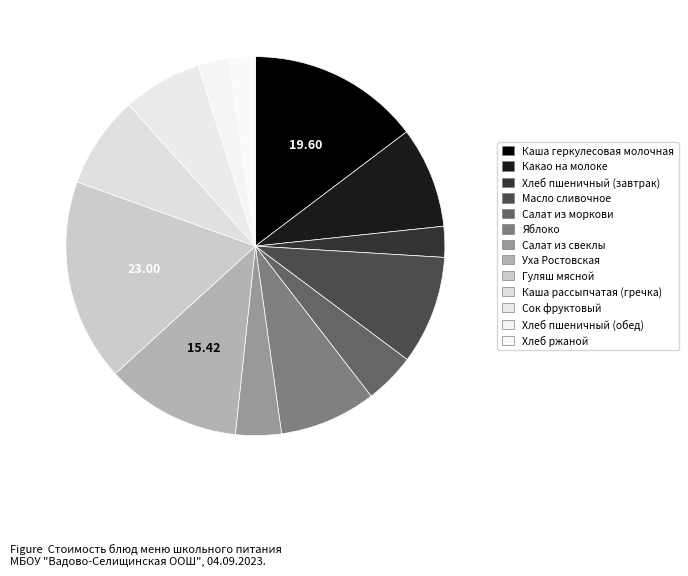

Is there a majority slice in this chart?

No